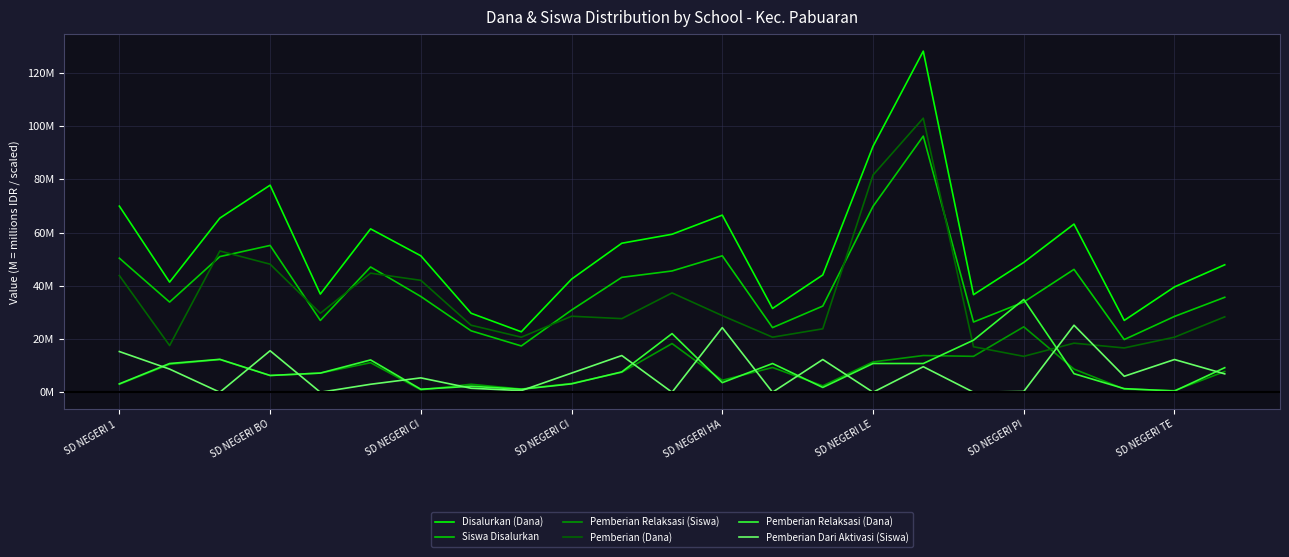

Does the chart have visible grid lines?

Yes